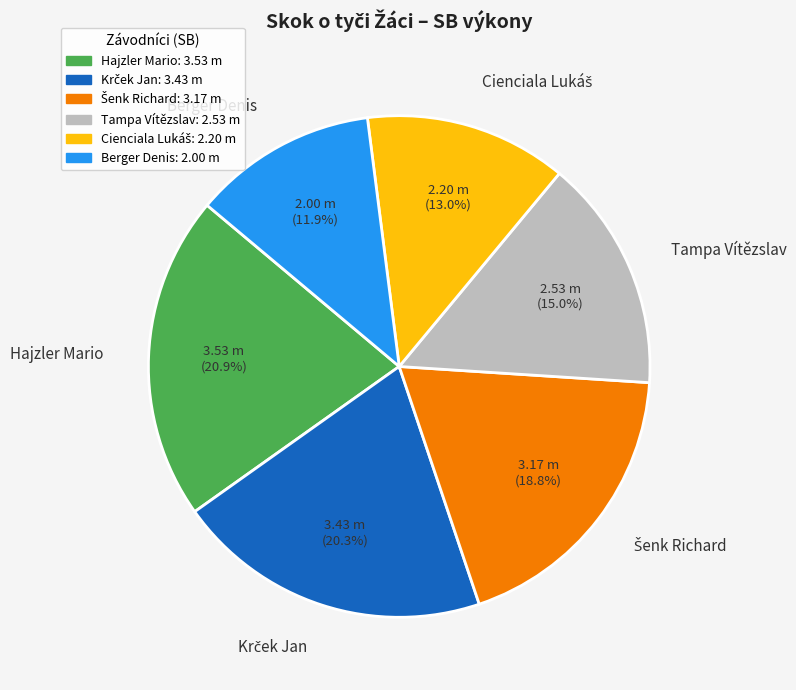

How many slices are in this pie chart?

6